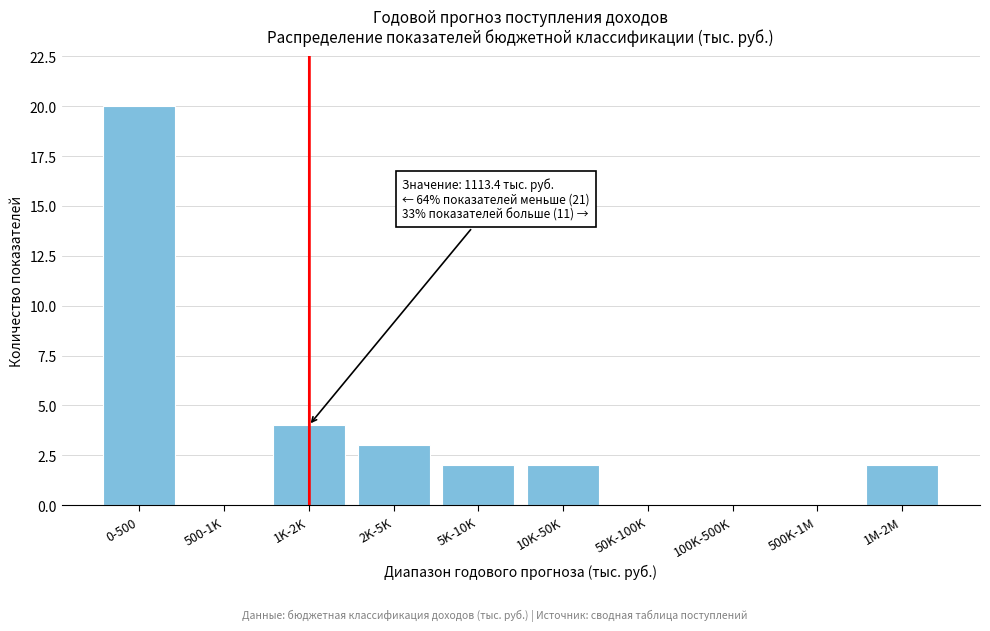

Reading left to right, extract all data points from this chart.

0-500=20	500-1K=0	1K-2K=4	2K-5K=3	5K-10K=2	10K-50K=2	50K-100K=0	100K-500K=0	500K-1M=0	1M-2M=2